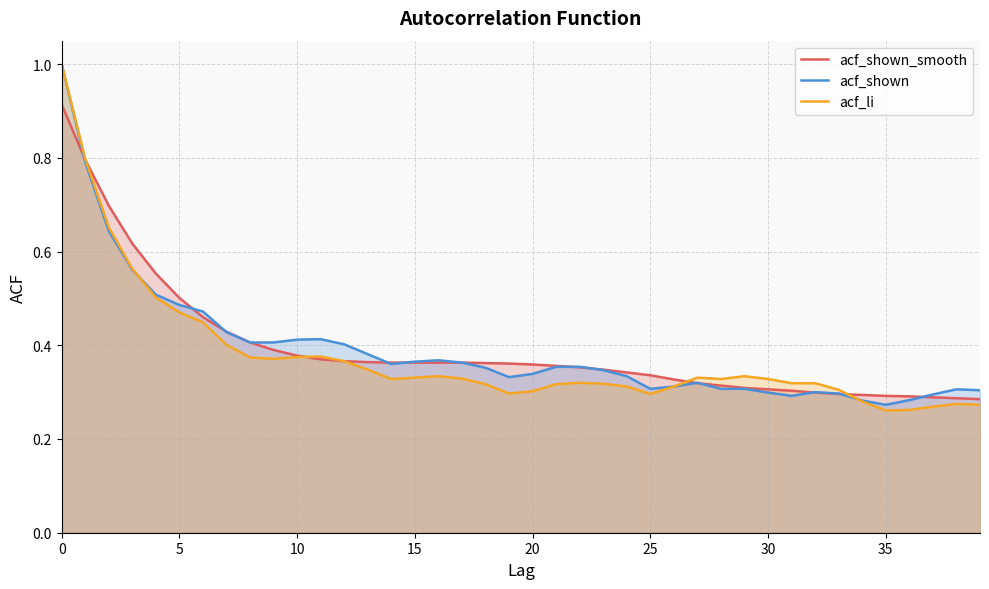

What is the difference between the maximum and minimum values in the acf_shown series?

0.7